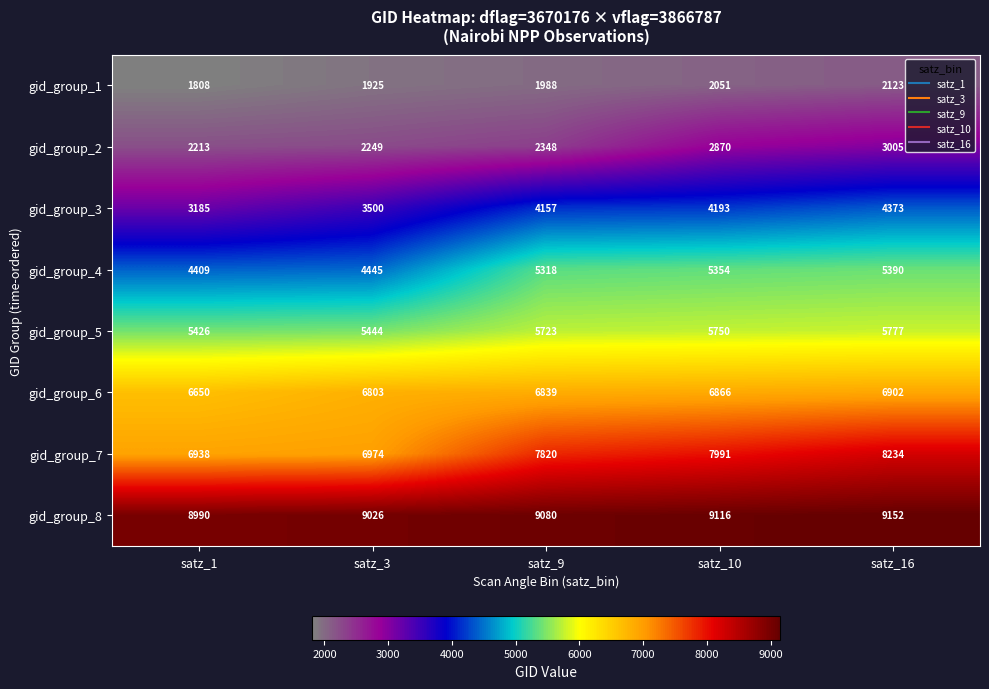

What is the total value across all series at satz_1?

39619